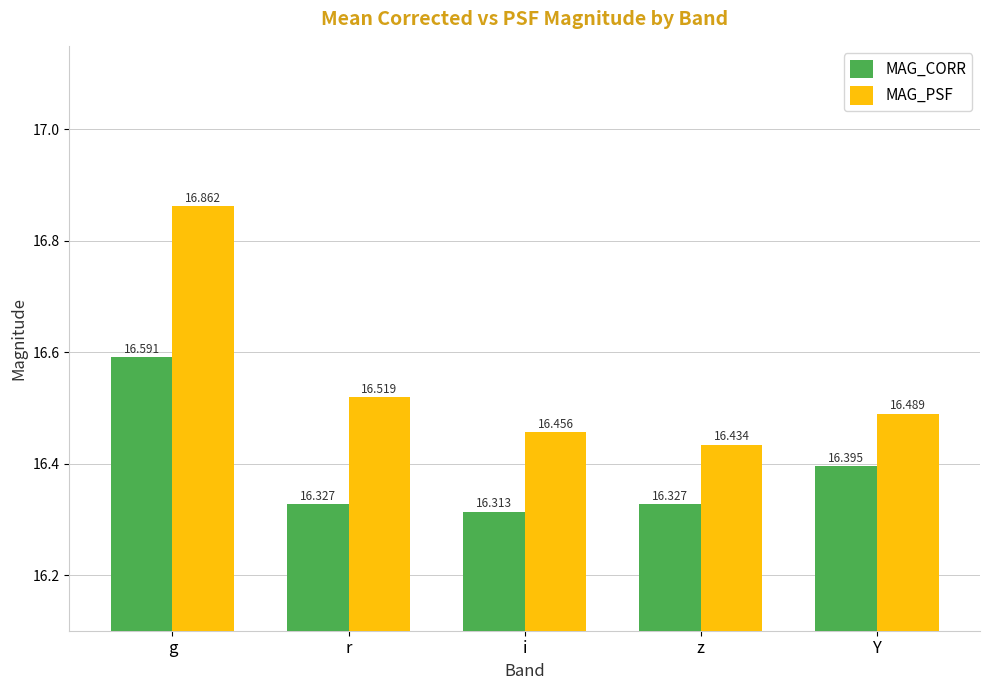

What is the total value across all series at i?

32.8